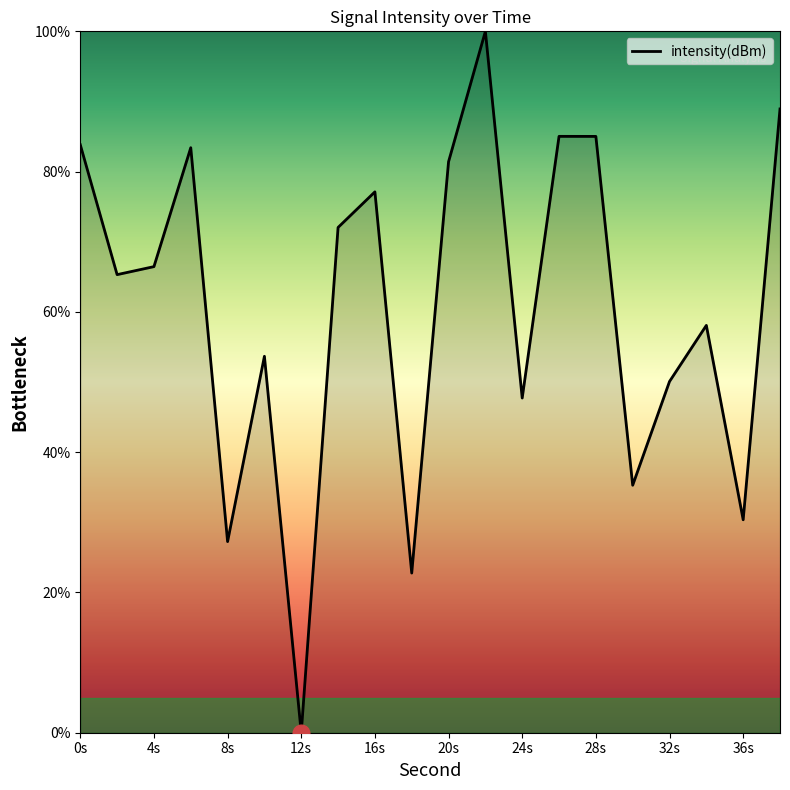

What is the greatest value displayed?

100.0